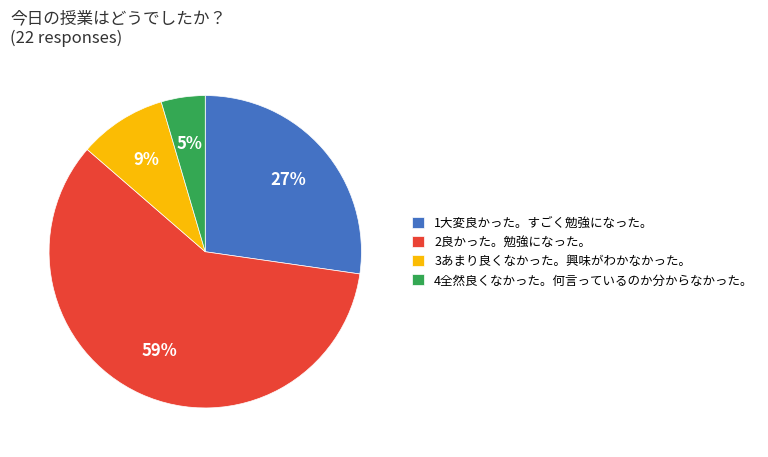

To the nearest percent, what is the average slice percentage?

25%